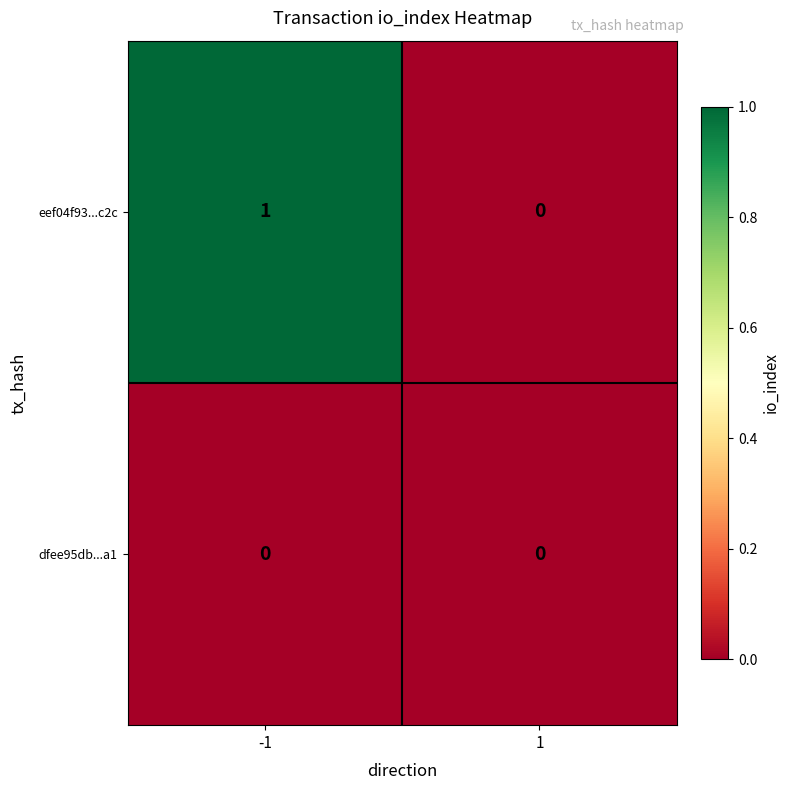

Rank the series by their maximum value, from lowest to highest.

dfee95db...a1, eef04f93...c2c